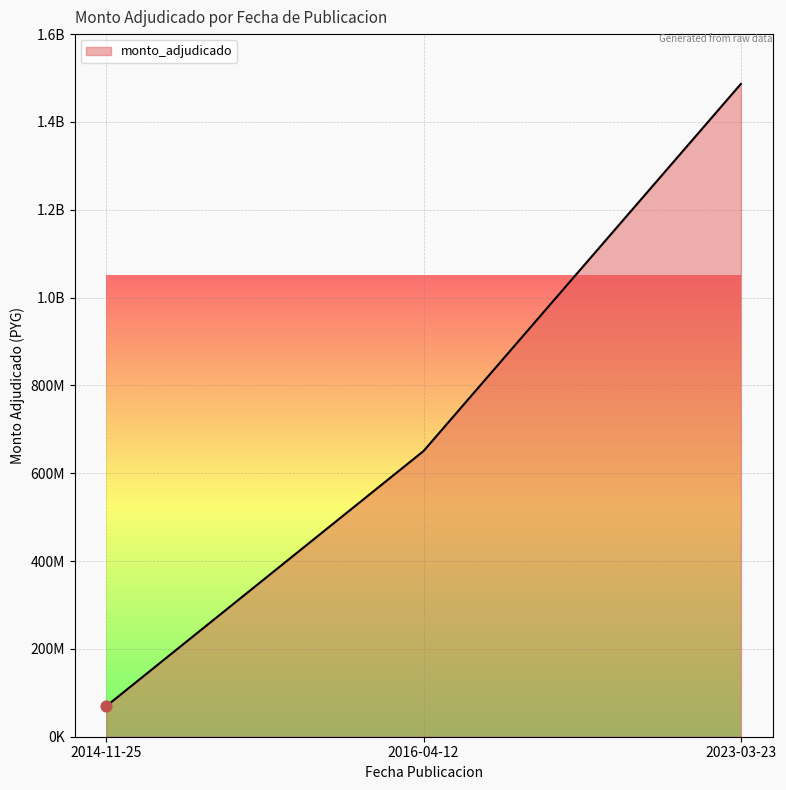

What is the change in value from 2014-11-25 to 2023-03-23?

+1416946600